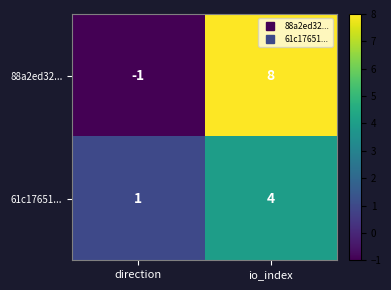

Count the number of categories in the chart.

2